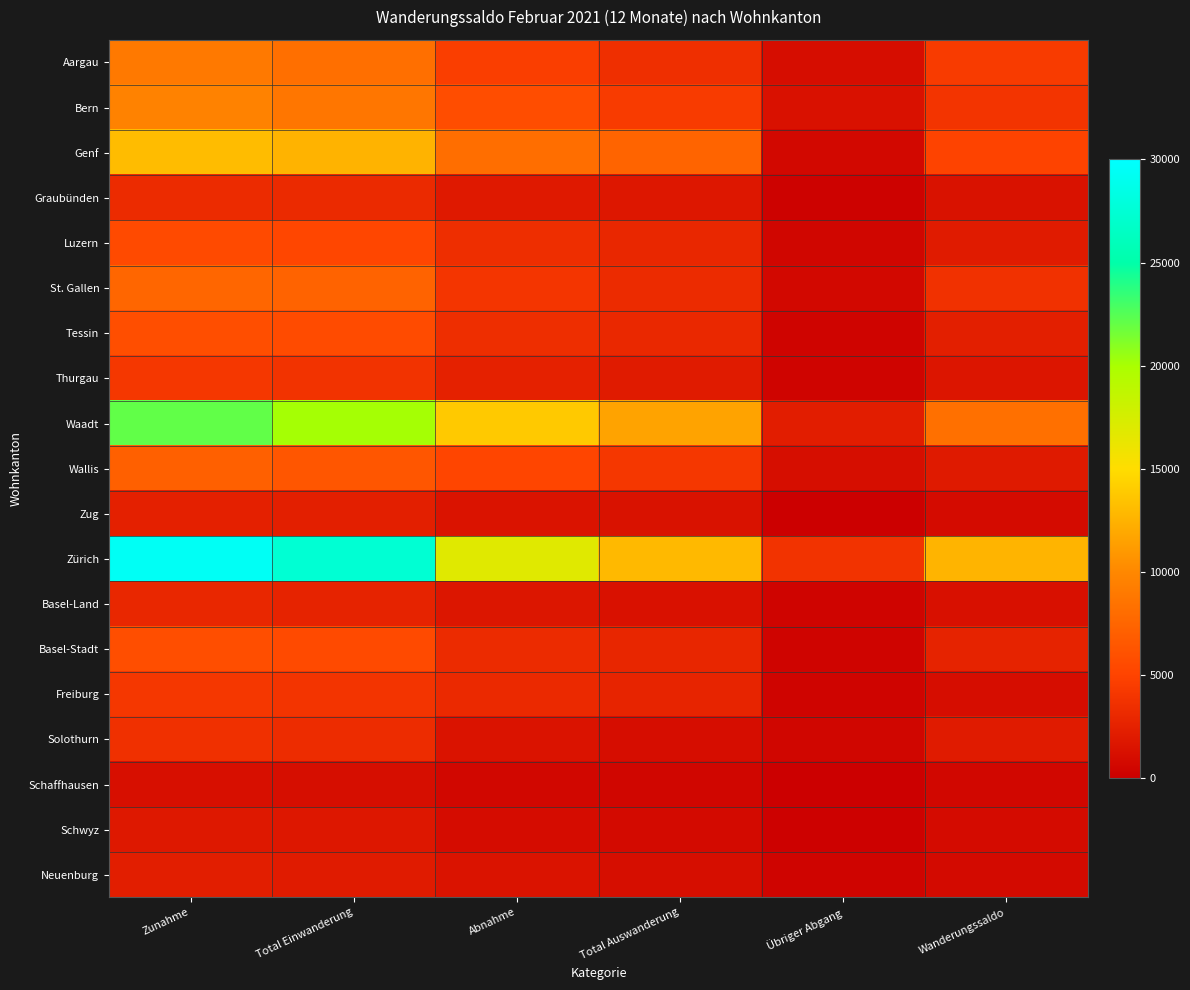

What is the difference between the highest and lowest values at Total Auswanderung?

12442